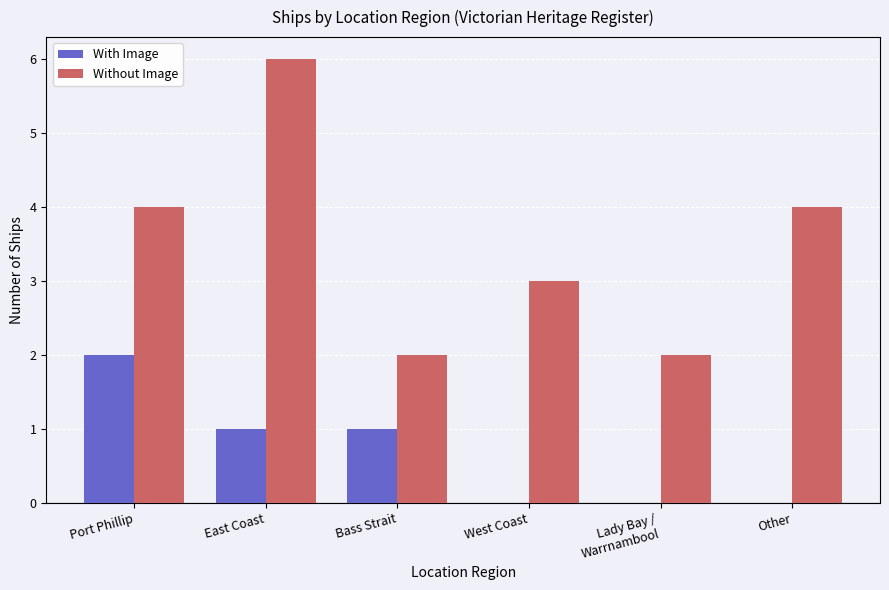

What is the sum of all Without Image values?

21